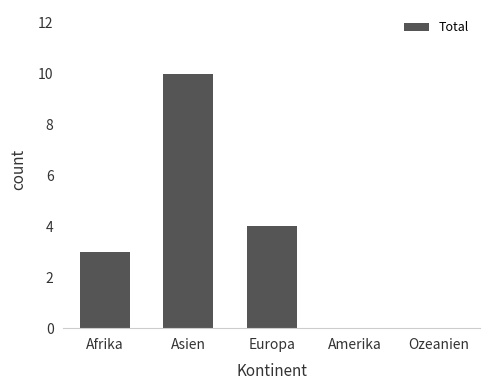

What is the change in value from Afrika to Amerika?

-3